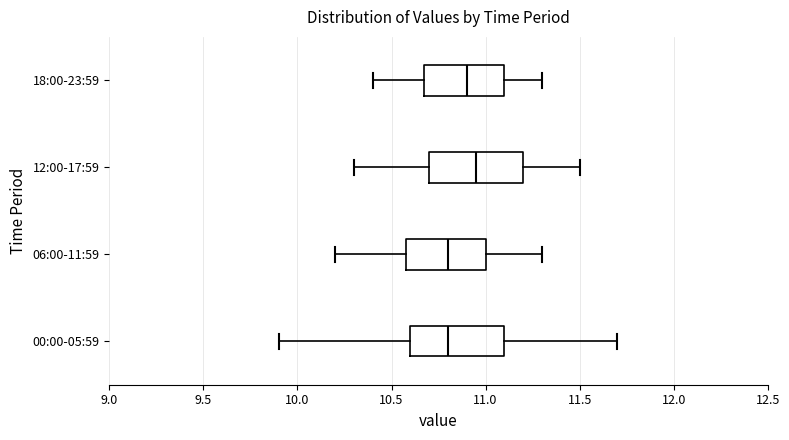

Reading bottom to top, transcribe this box plot: for each box, give where its median line is, the range the box spans, and where its two whiskers end, as read against the x-axis. The values are not printed on the chart, so give them approximately, as read against the axis.

00:00-05:59: median 10.80, box 10.60 to 11.10, whiskers 9.90 to 11.70
06:00-11:59: median 10.80, box 10.60 to 11.00, whiskers 10.20 to 11.30
12:00-17:59: median 10.95, box 10.70 to 11.20, whiskers 10.30 to 11.50
18:00-23:59: median 10.90, box 10.70 to 11.10, whiskers 10.40 to 11.30